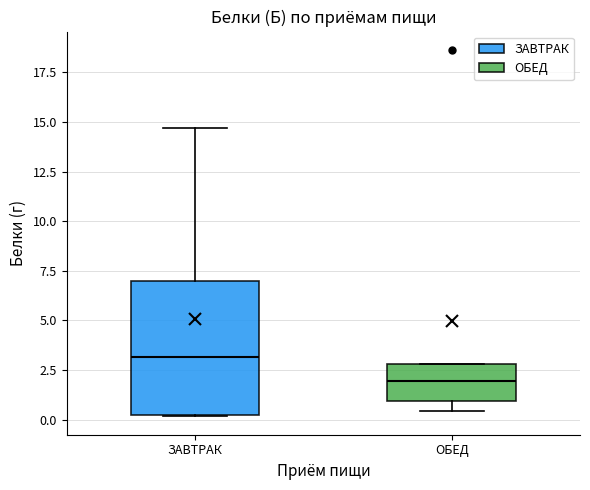

Which box has the lowest median line?

ОБЕД